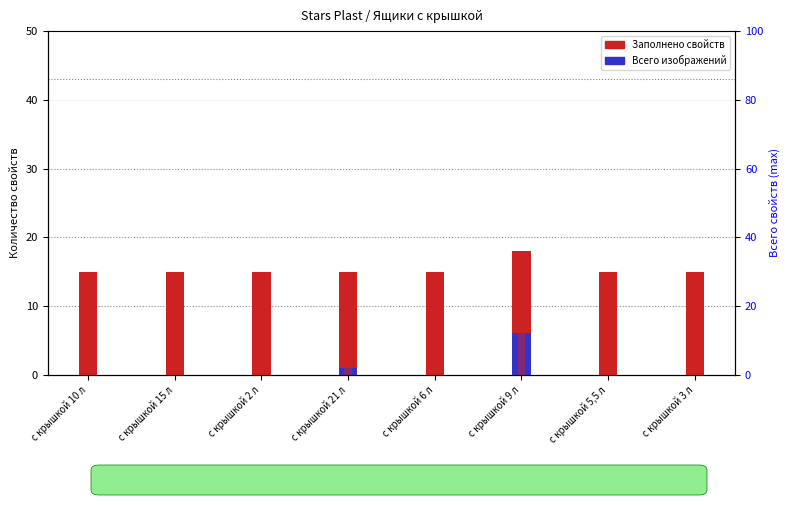

Rank the series by their maximum value, from lowest to highest.

Всего изображений, Заполнено обязательных свойств, Заполнено свойств